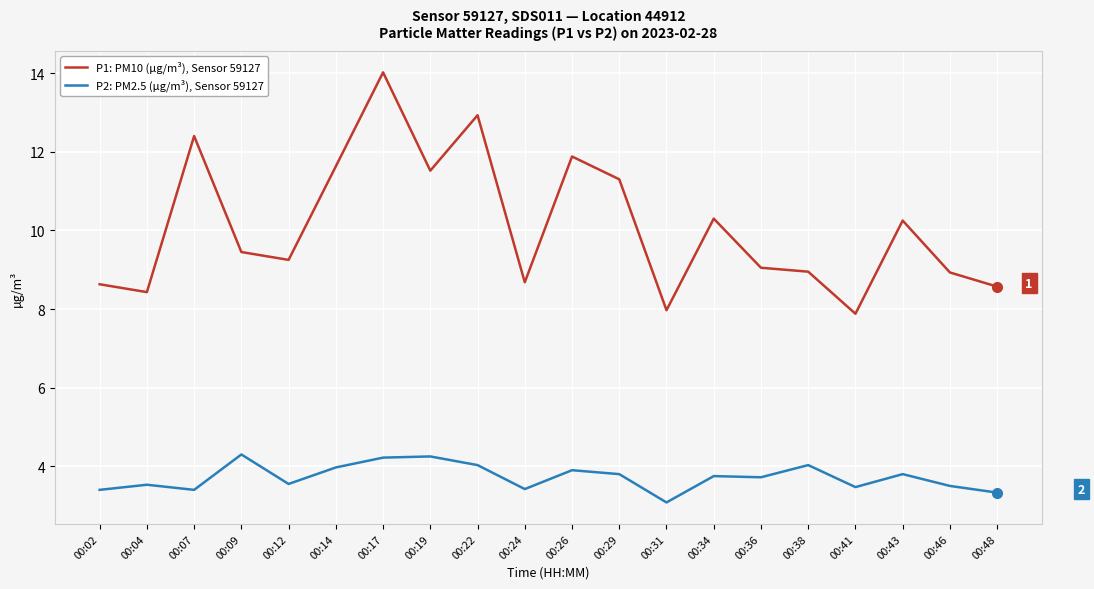

What is the total value across all series at 00:38?

13.0